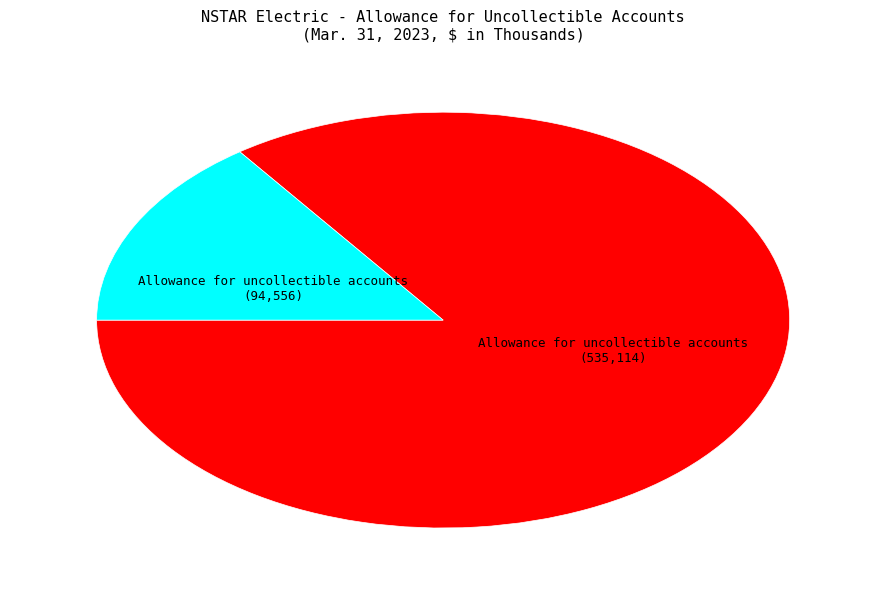

Does any single category account for the majority?

Yes